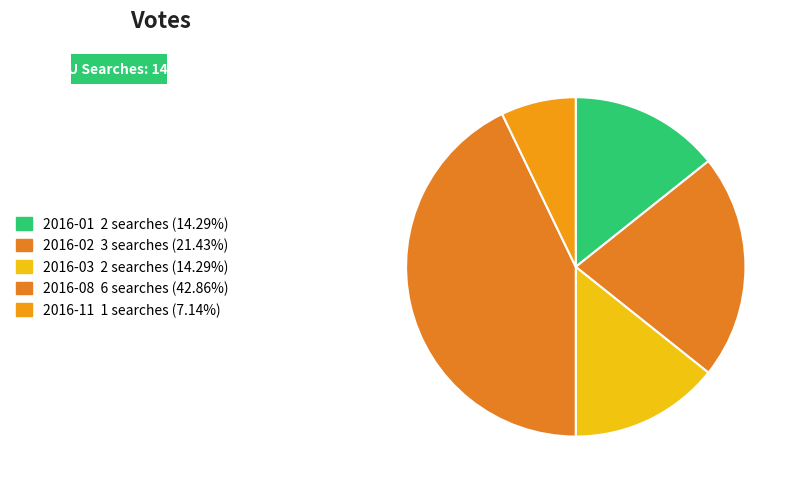

To the nearest percent, what is the combined percentage of 2016-11 and 2016-12?

7%